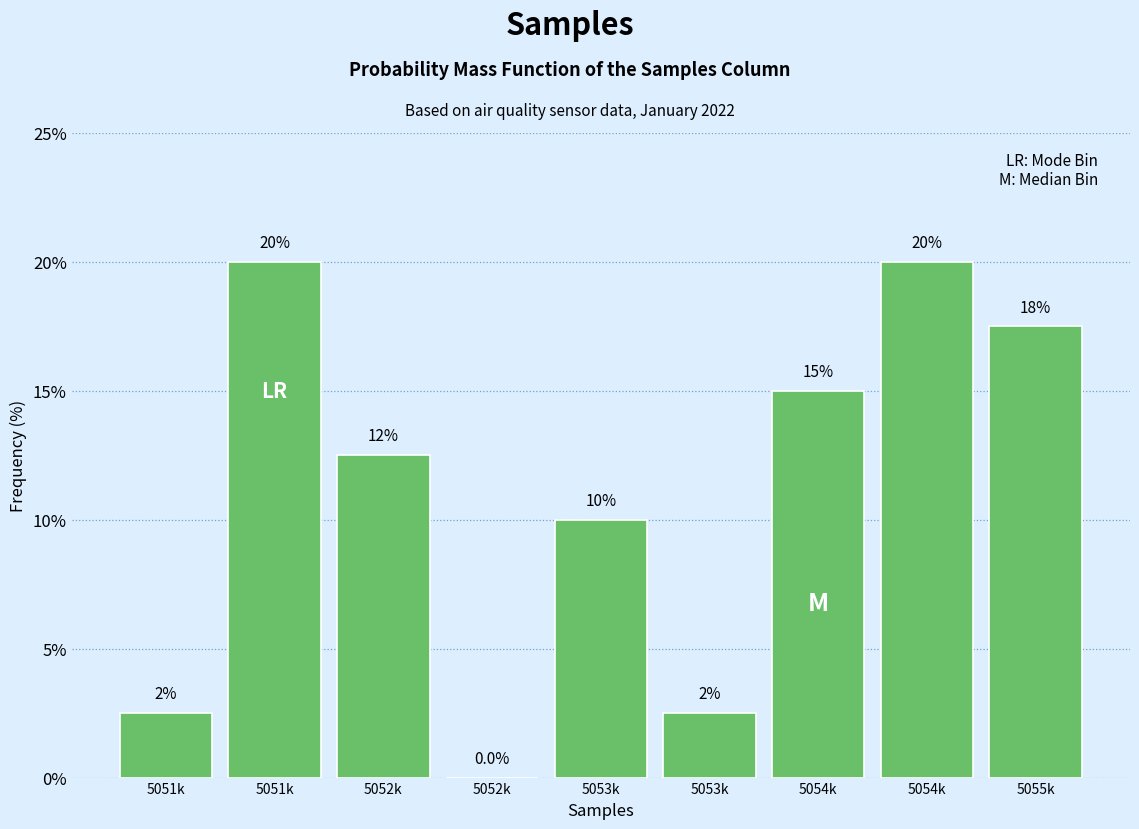

Are the bars horizontal?

No